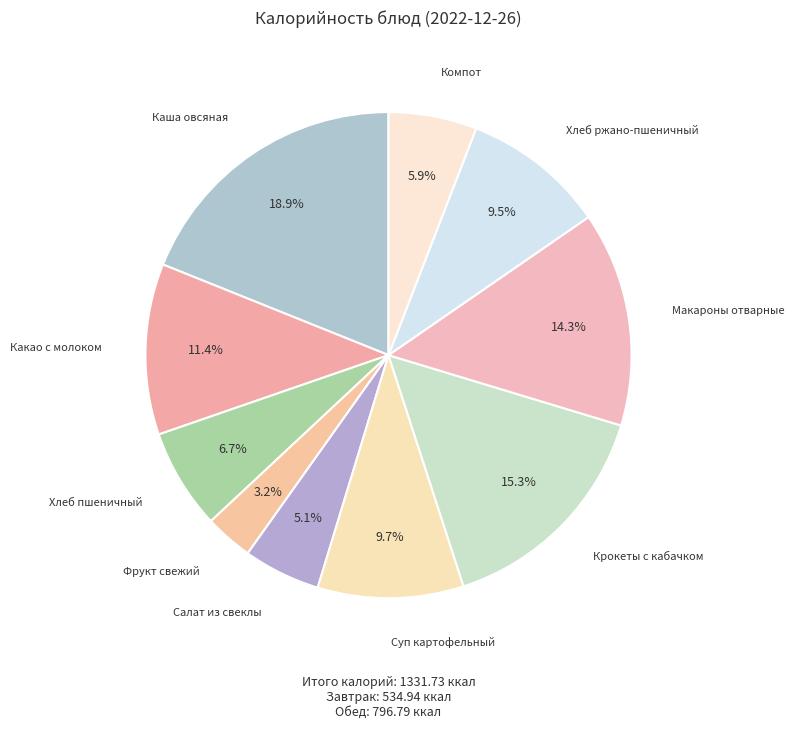

Does Какао с молоком account for over 50% of the chart?

No